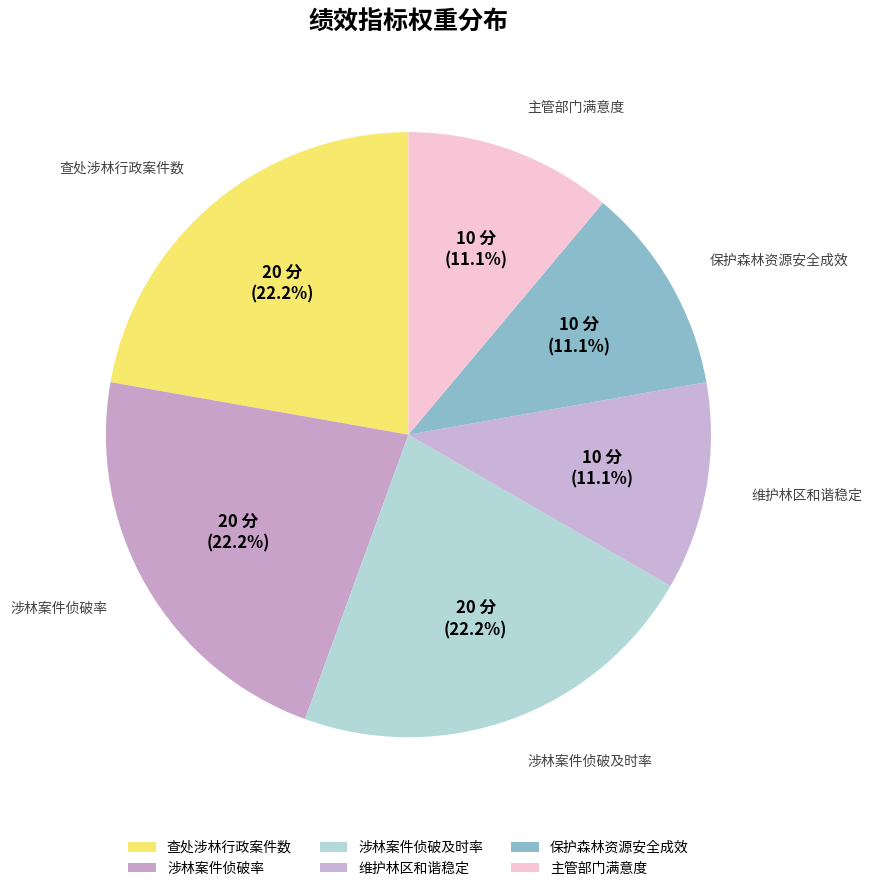

True or false: 维护林区和谐稳定 accounts for 23% of the total.

False